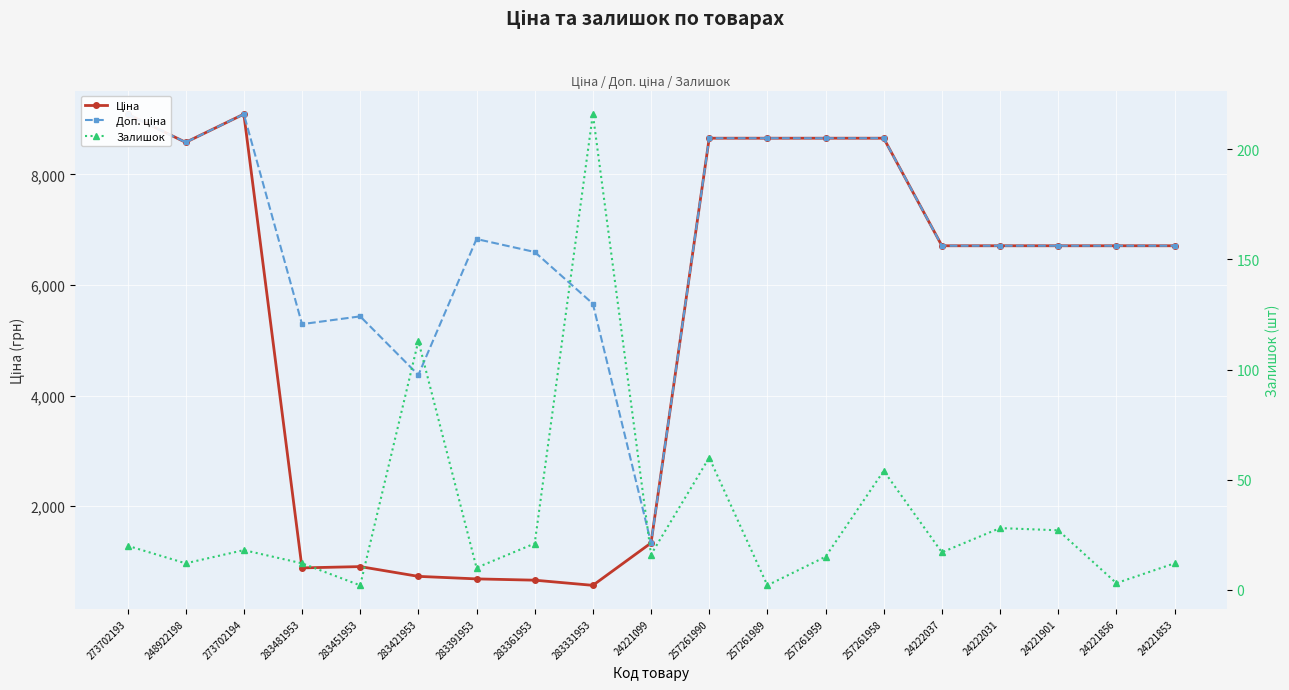

Between 248922198 and 24222031, which series saw the biggest shift?

Ціна